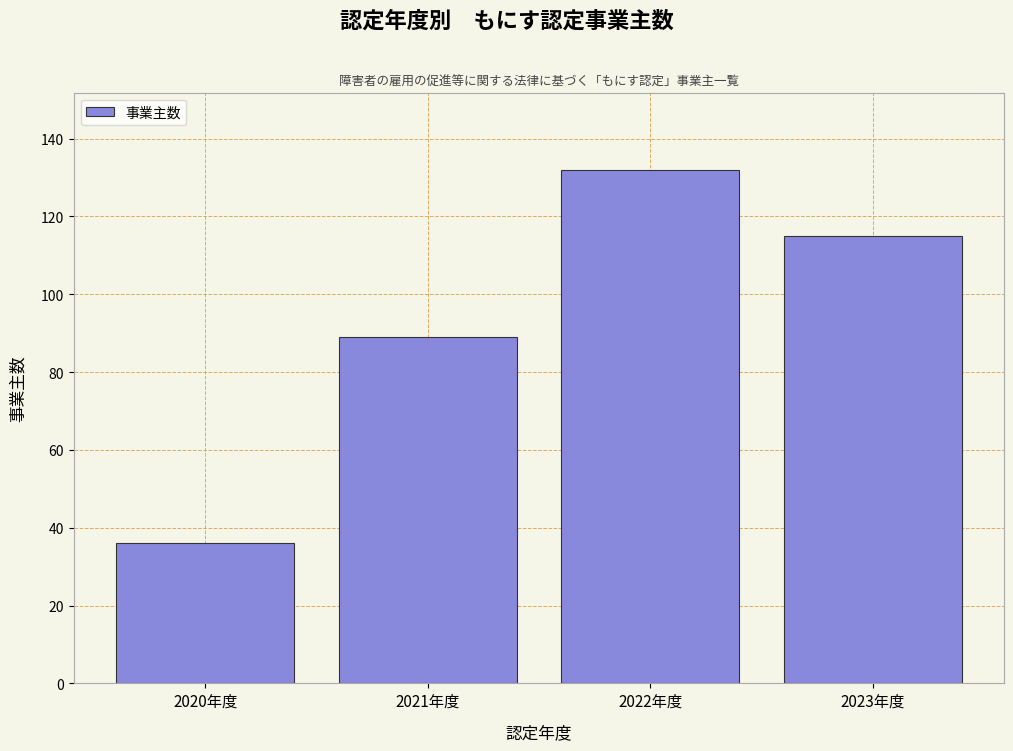

Reading left to right, list all the values displayed in this chart.

36	89	132	115